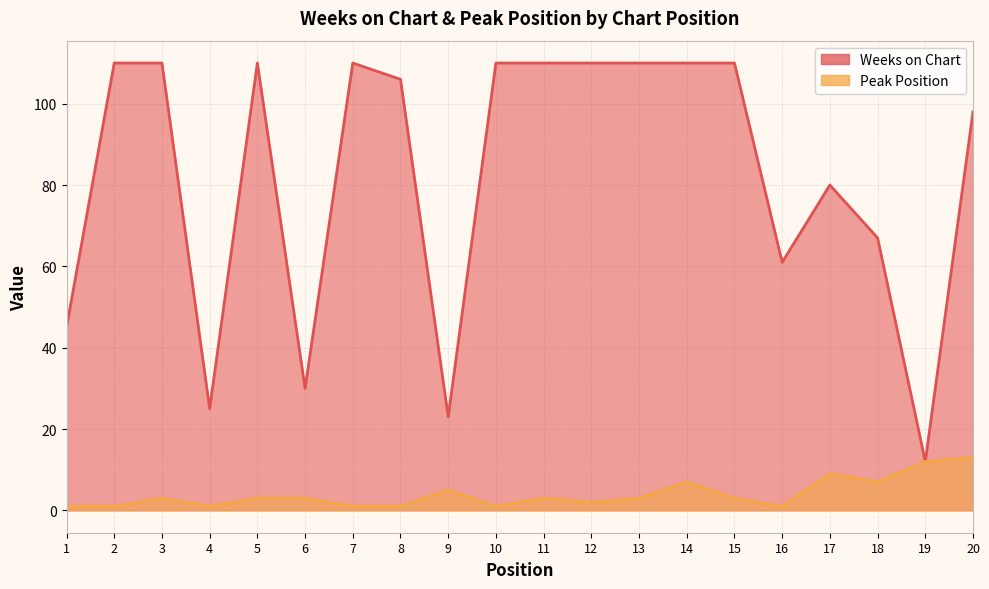

What is the difference between the maximum and minimum values in the Peak Position series?

12